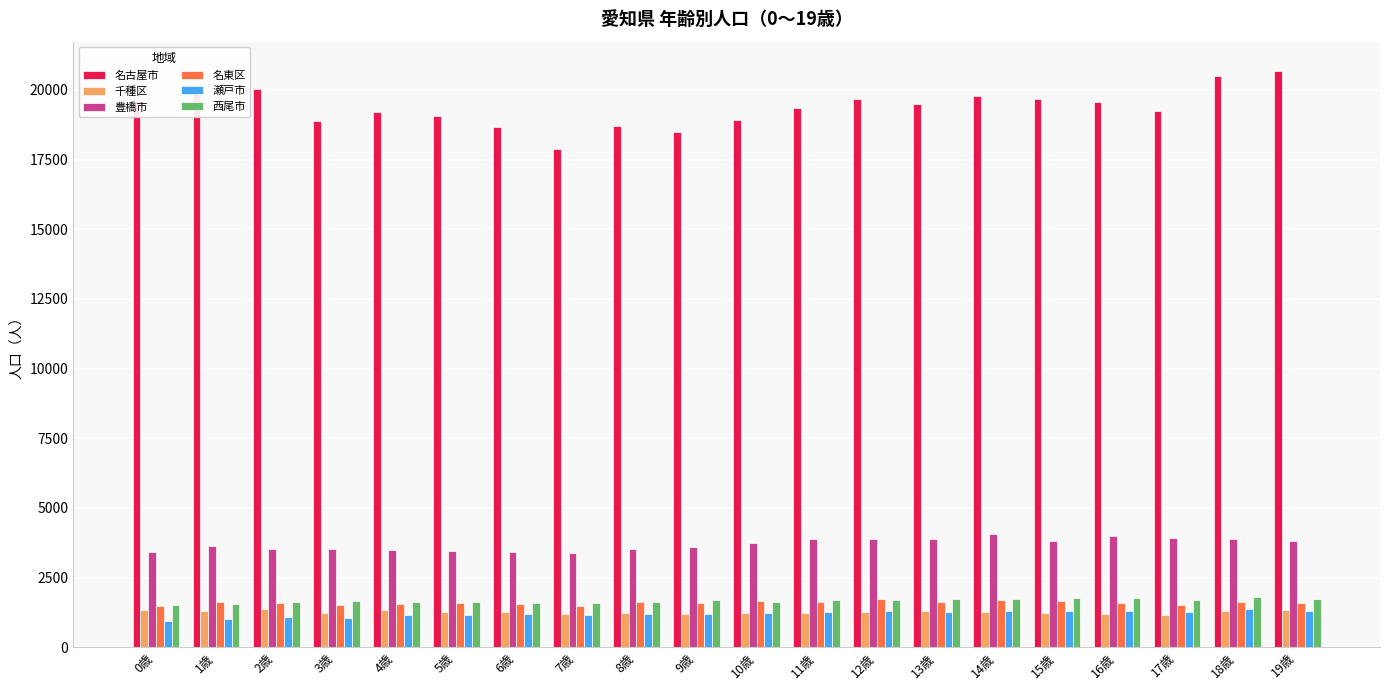

What are all the series names shown in the legend?

名古屋市, 千種区, 豊橋市, 名東区, 瀬戸市, 西尾市